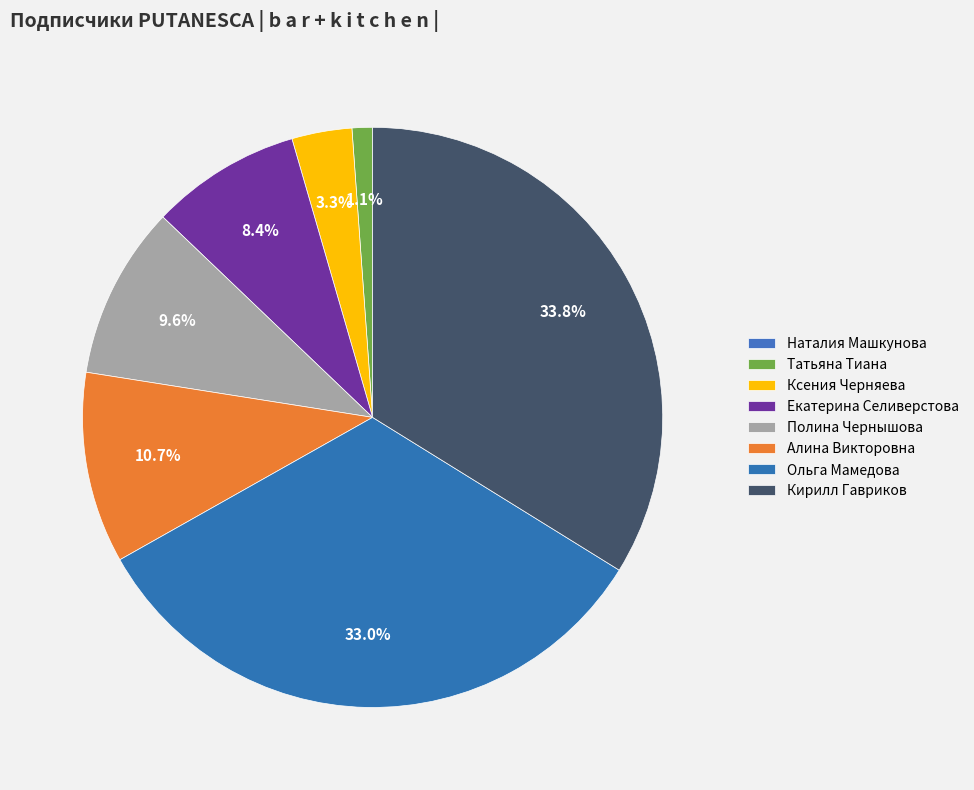

What percentage is NOT represented by Татьяна Тиана?

98.9%